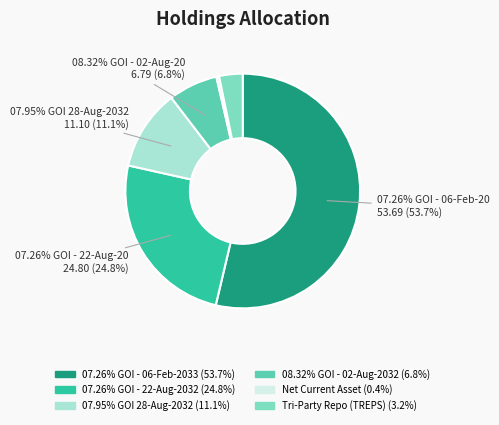

The 07.26% GOI - 06-Feb-2033 slice represents 54% of the pie. True or false?

True